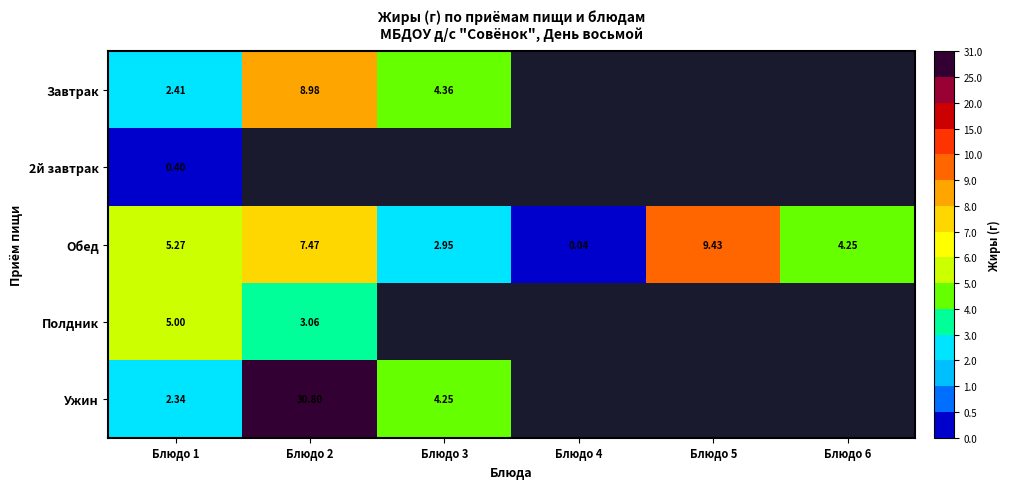

Is the value of 2й завтрак at Блюдо 2 greater than the value of Обед at Блюдо 2?

No